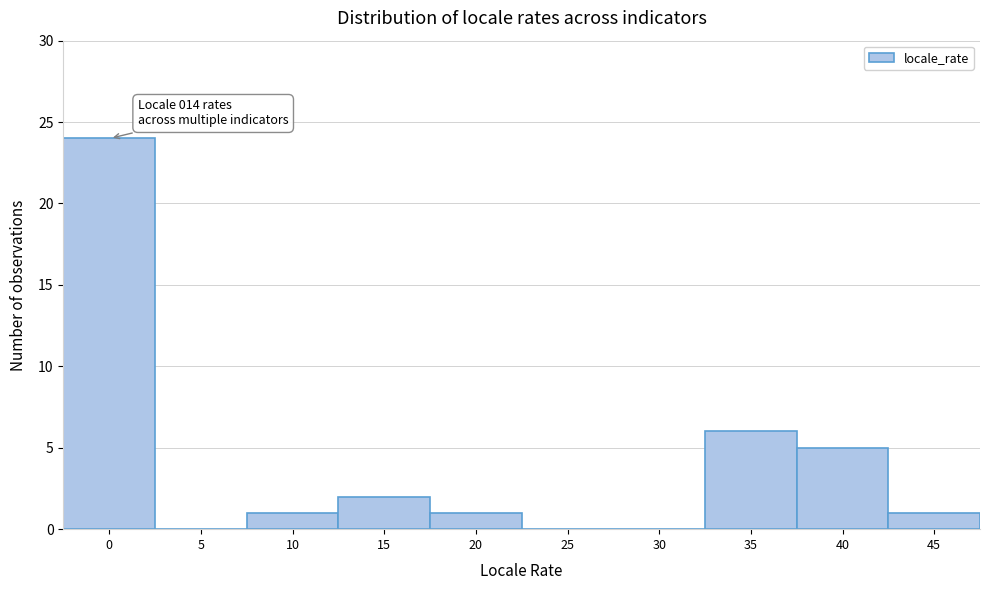

Reading right to left, what are all the values shown in this chart?

45=1	40=5	35=6	30=0	25=0	20=1	15=2	10=1	5=0	0=24